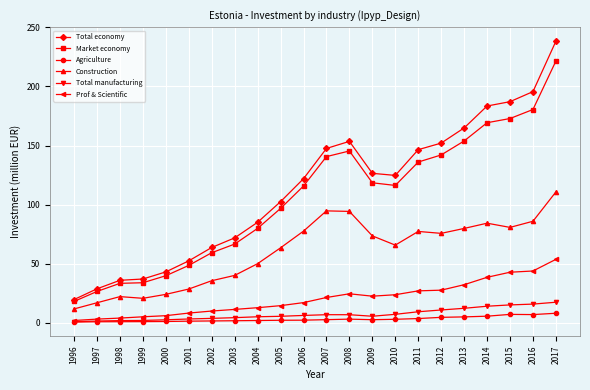

What is the difference between the Market economy values at 2004 and 2002?

20.6